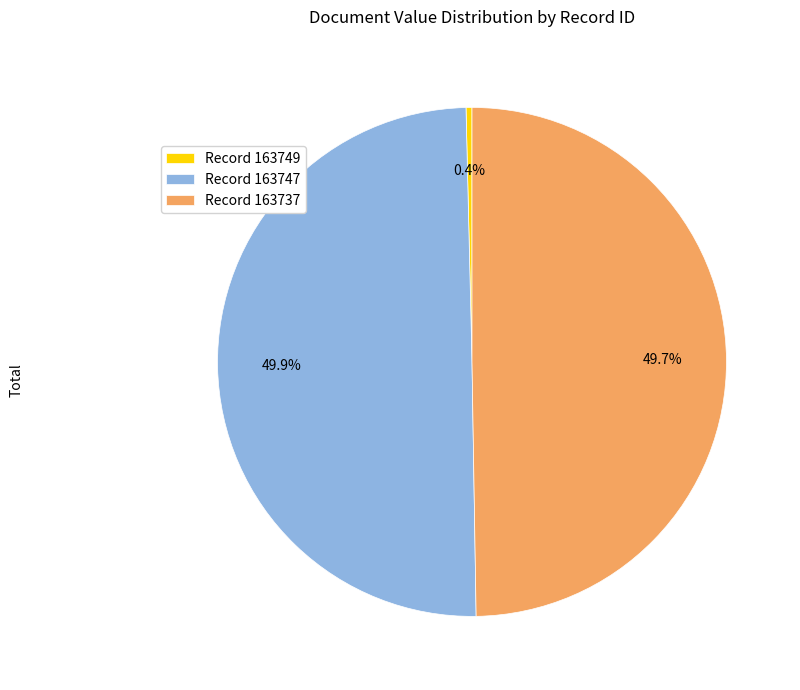

Does Record 163749 account for over 50% of the chart?

No